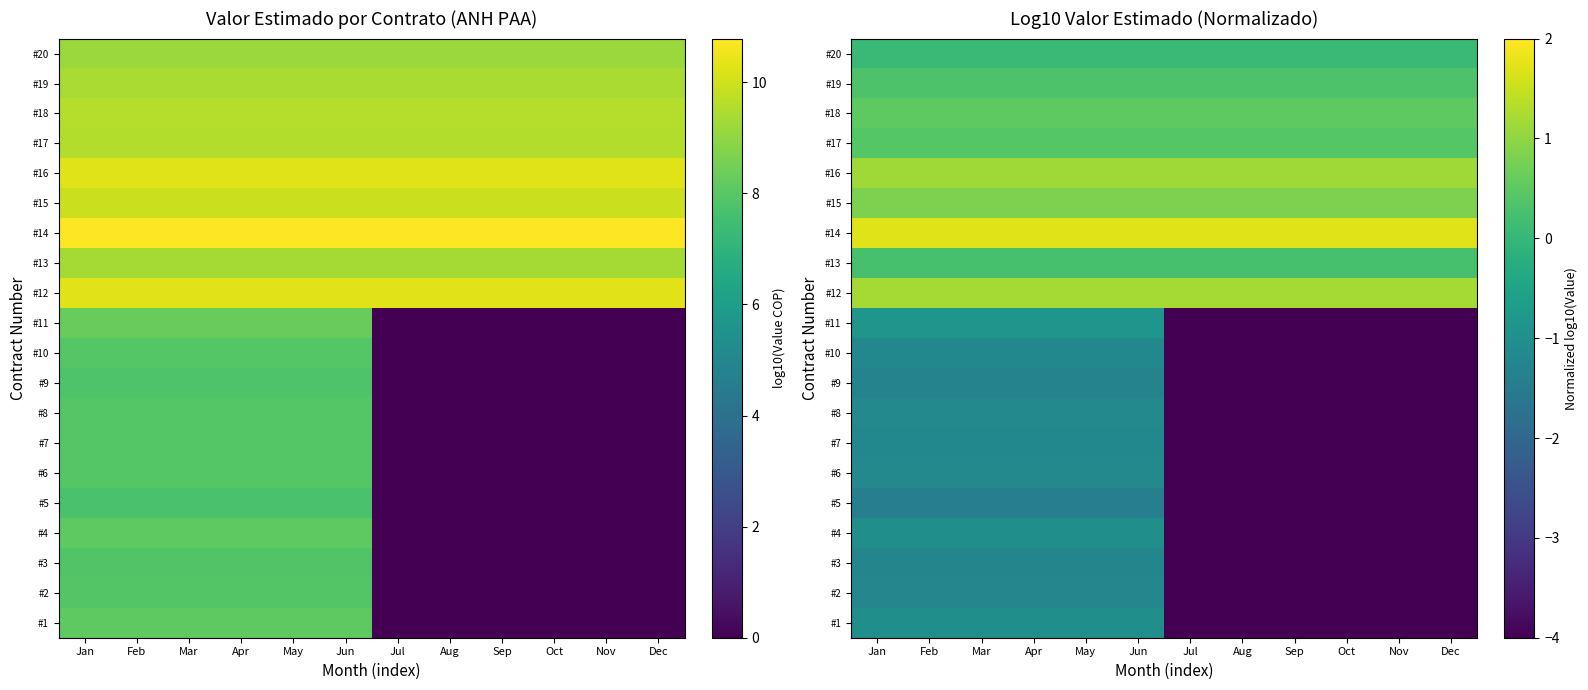

What is the maximum value for #9?

-1.3